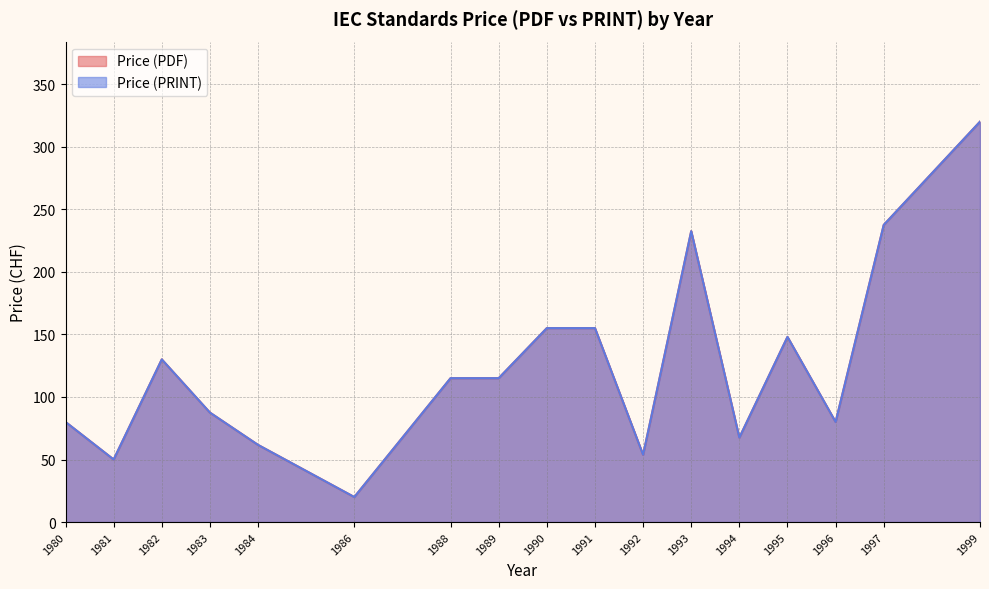

Rank the series at 1995 from highest to lowest value.

Price (PDF), Price (PRINT)